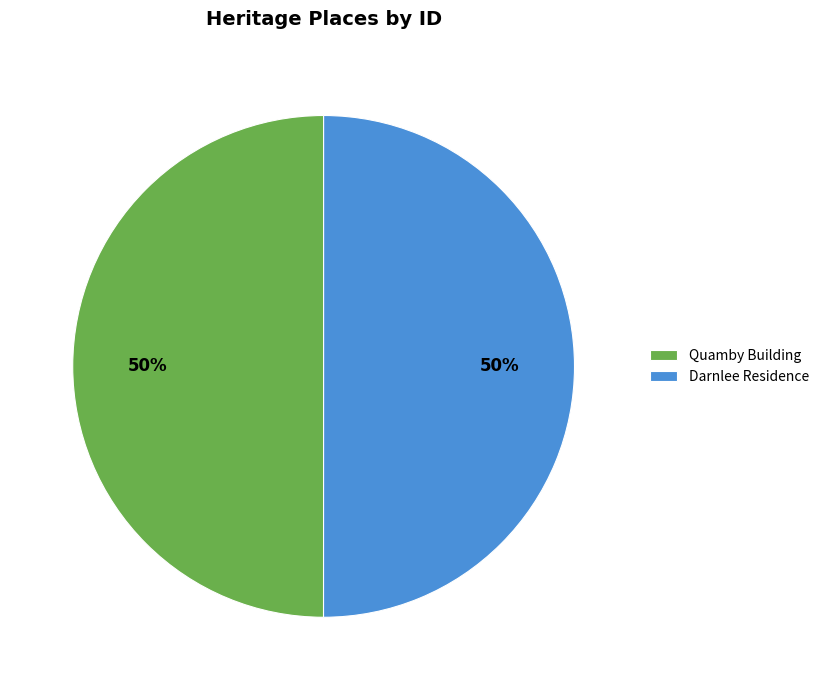

Is it true that Darnlee Residence is 50% of the pie?

True